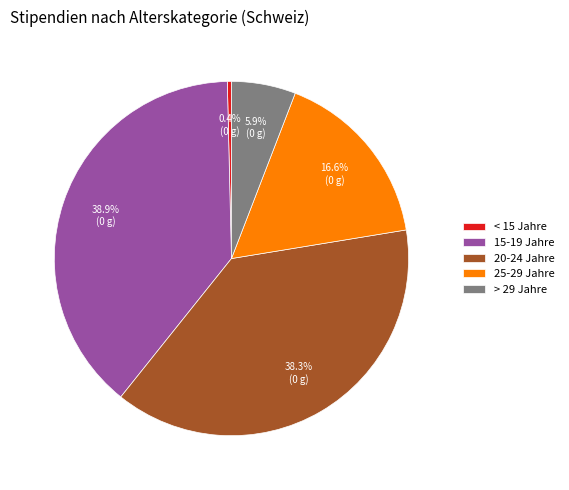

Rank the categories by value from highest to lowest.

15-19 Jahre, 20-24 Jahre, 25-29 Jahre, > 29 Jahre, < 15 Jahre